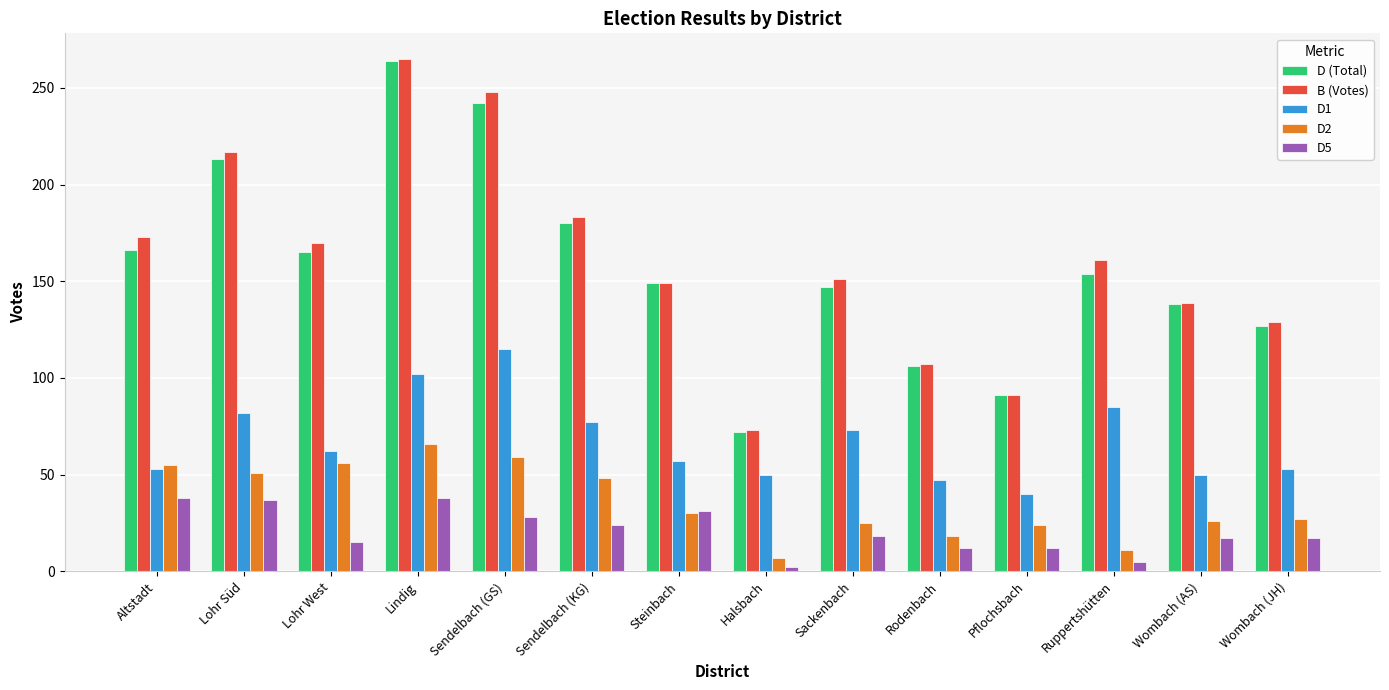

What is the average value of the D2 series?

36